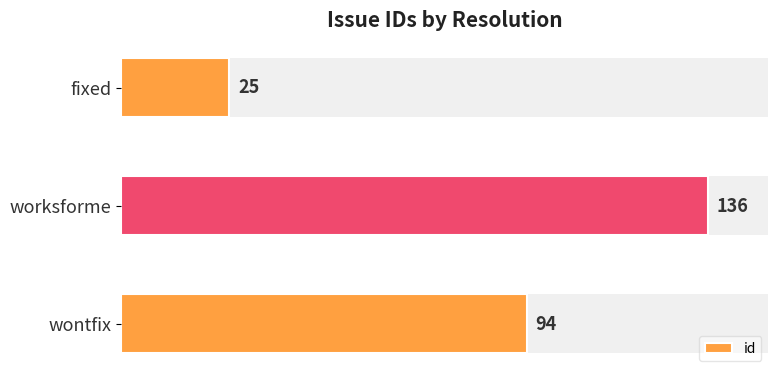

What is the average value?

85